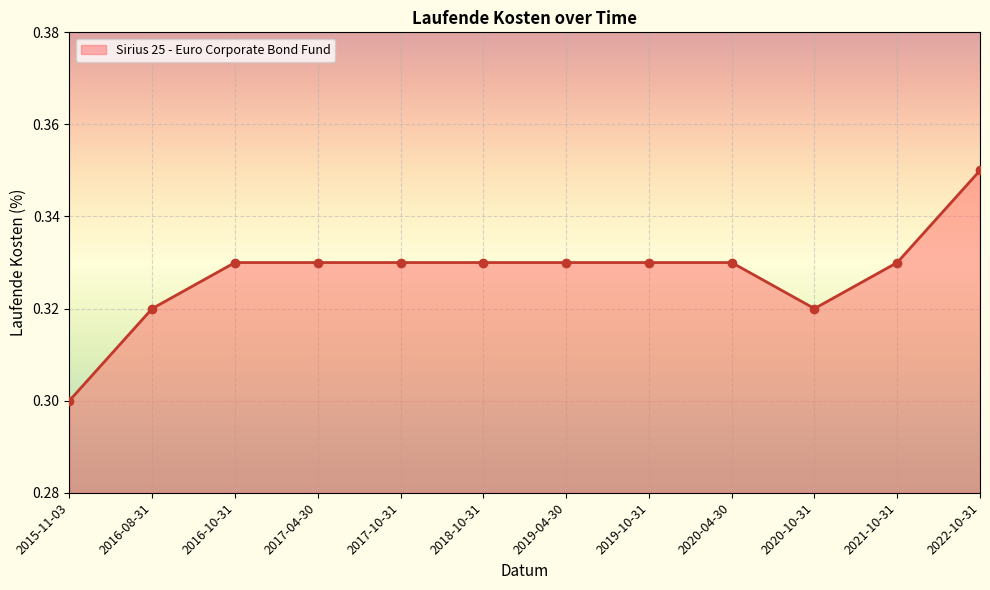

The chart shows a value of 0.3 at 2017-10-31. True or false?

True